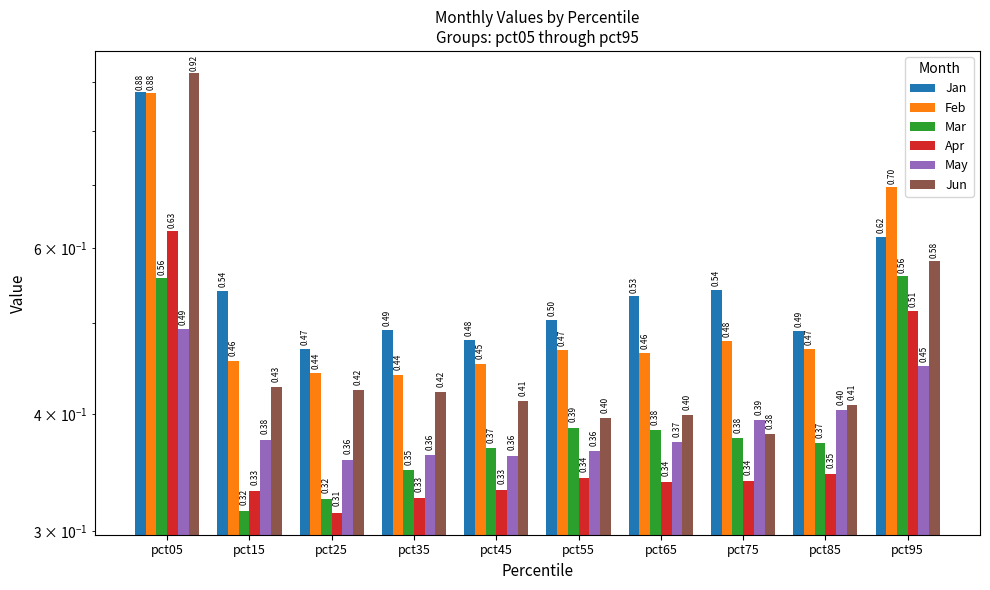

True or false: Jun has a value of 0.3 at pct85.

False